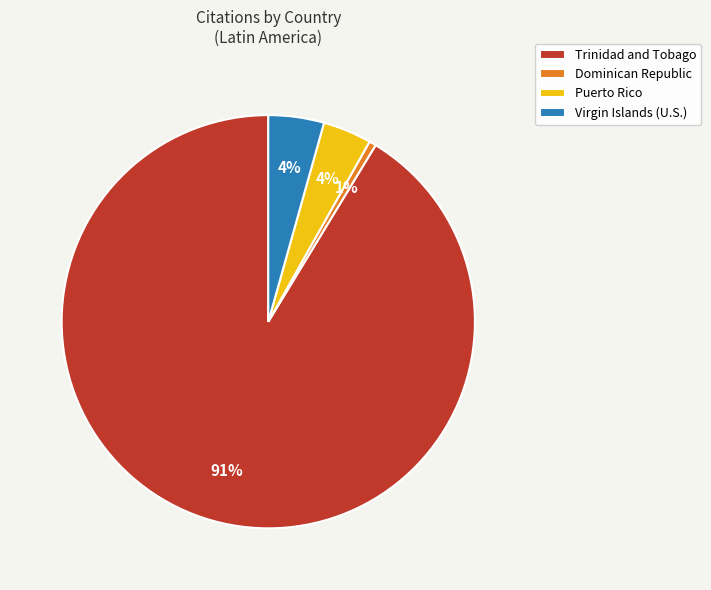

How many slices are in this pie chart?

4